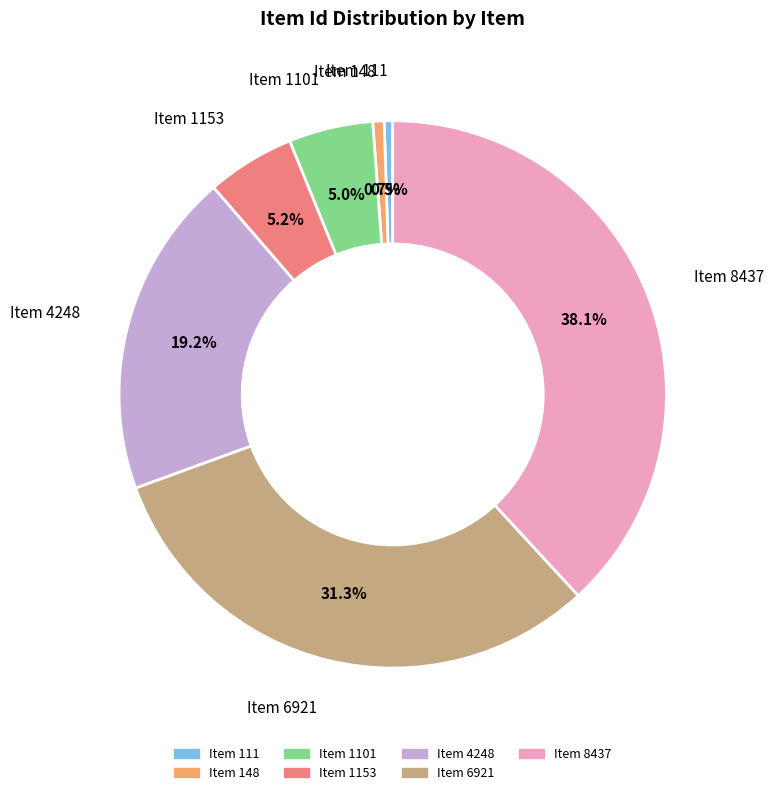

What percentage do Item 1153 and Item 1101 together represent?

10.2%